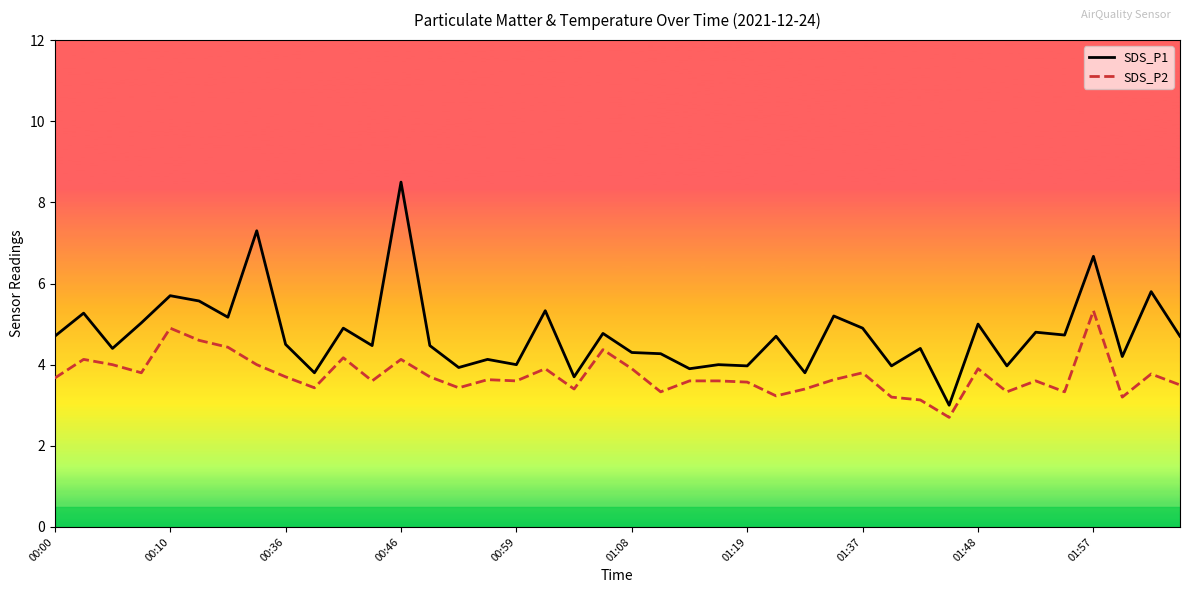

Is it true that SDS_P1 equals 4.5 at 11?

True